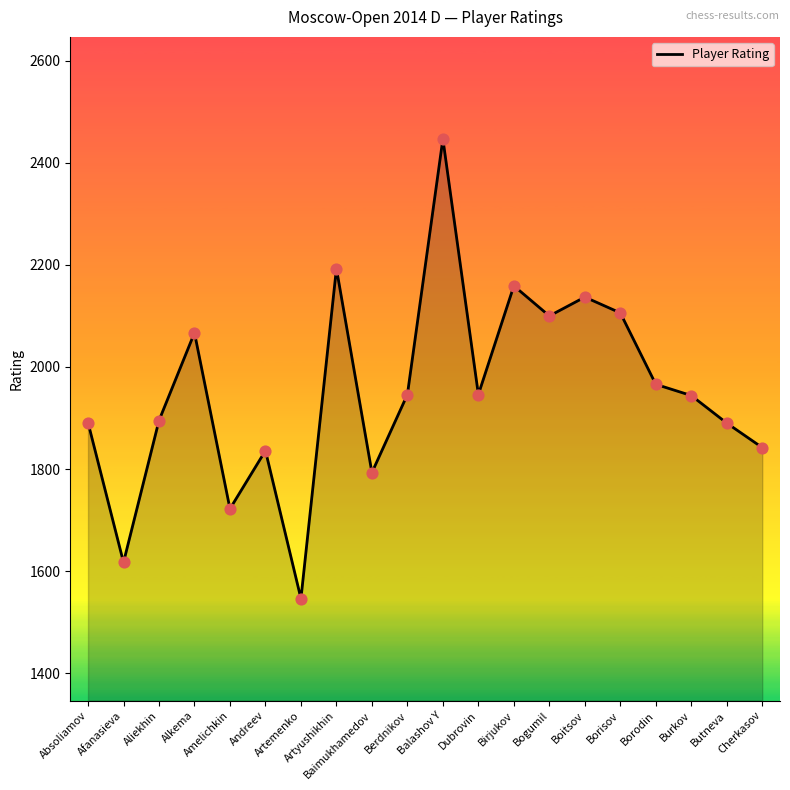

What is the greatest value displayed?

2447